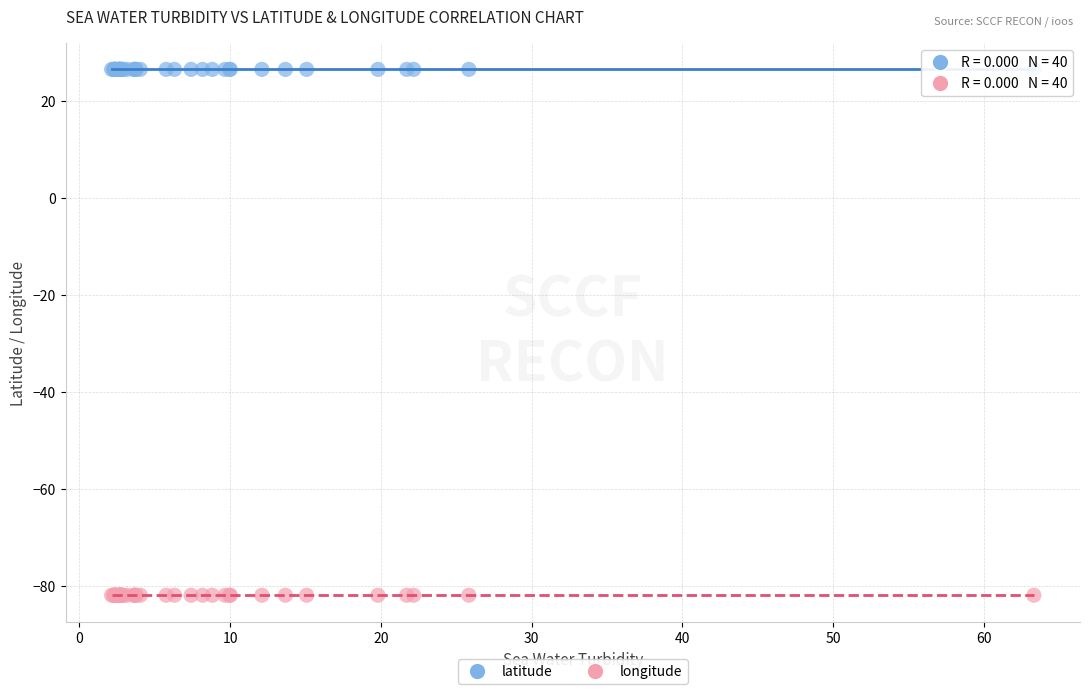

Which series reaches the maximum Y coordinate?

latitude